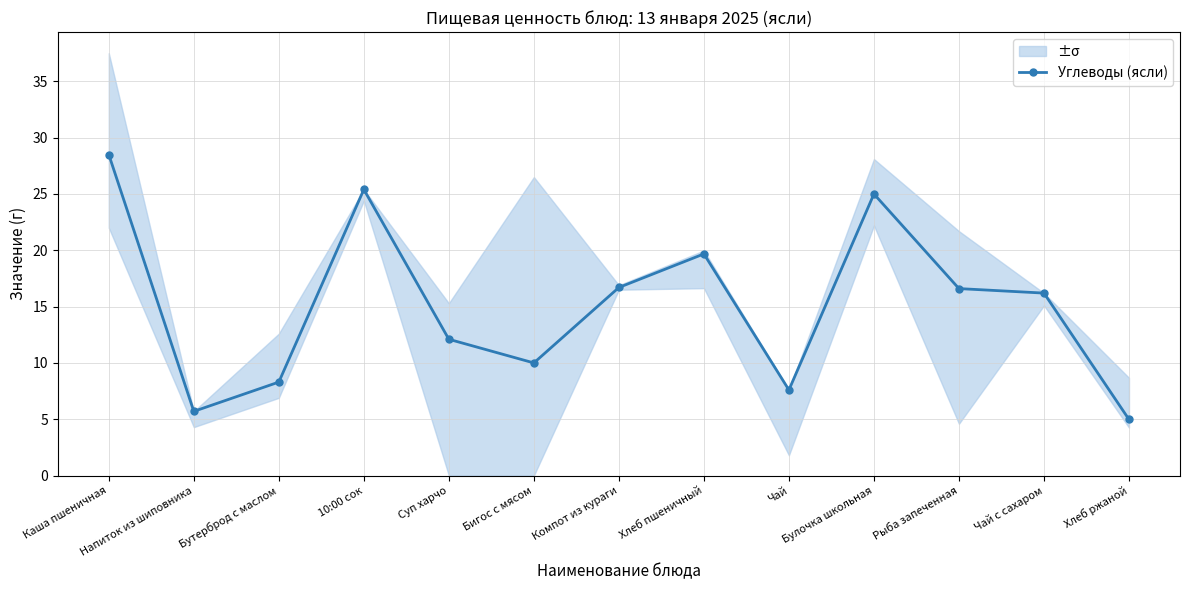

Reading left to right, extract all data points from this chart.

28.5	5.7	8.3	25.4	12.1	10.0	16.7	19.7	7.6	25.0	16.6	16.2	5.0